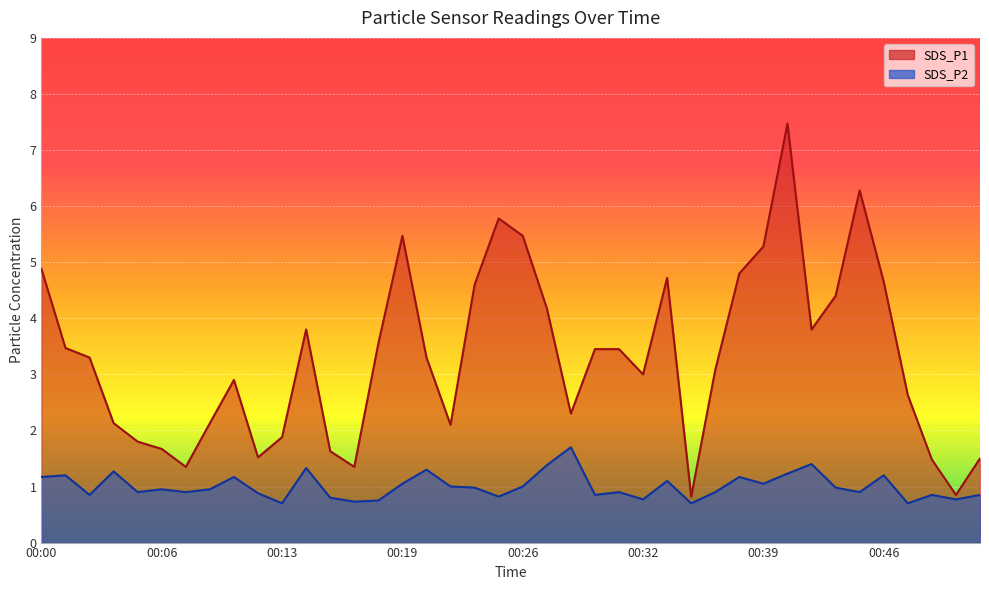

True or false: SDS_P2 has a value of 0.4 at 00:07.

False